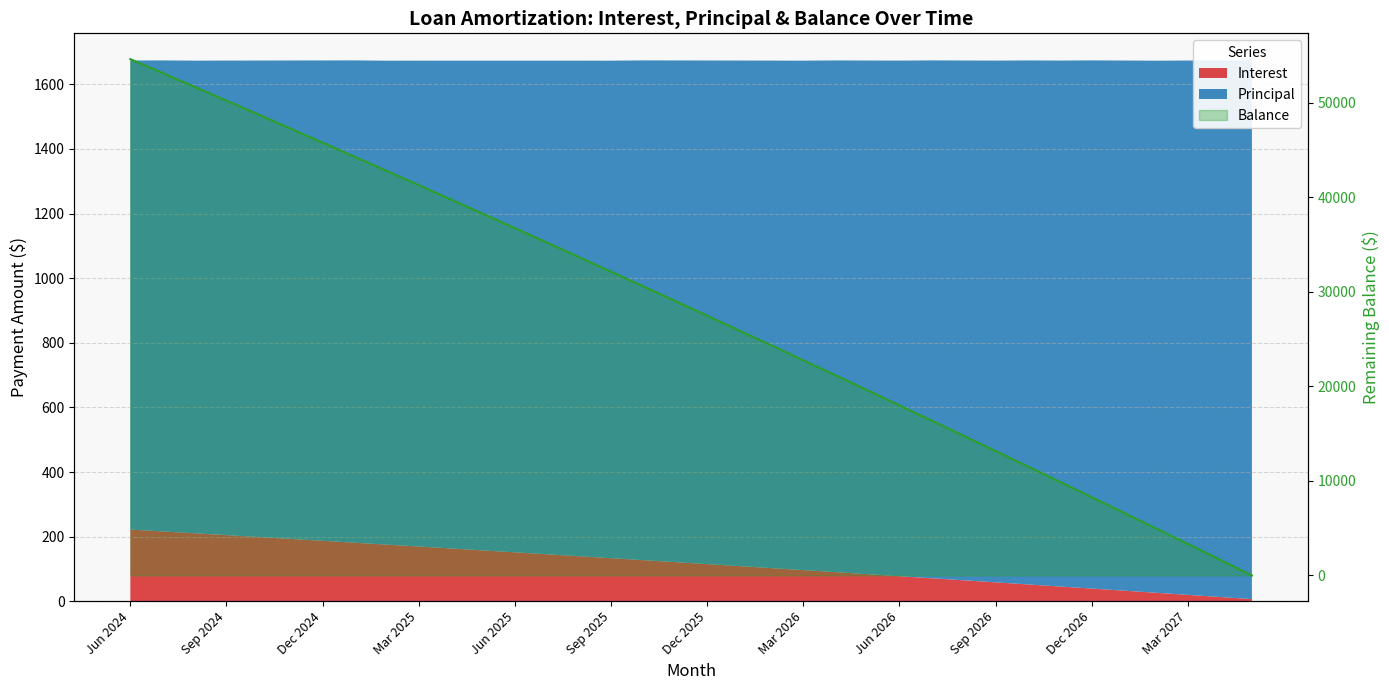

True or false: there are more than 2 points higher than both neighbors.

False